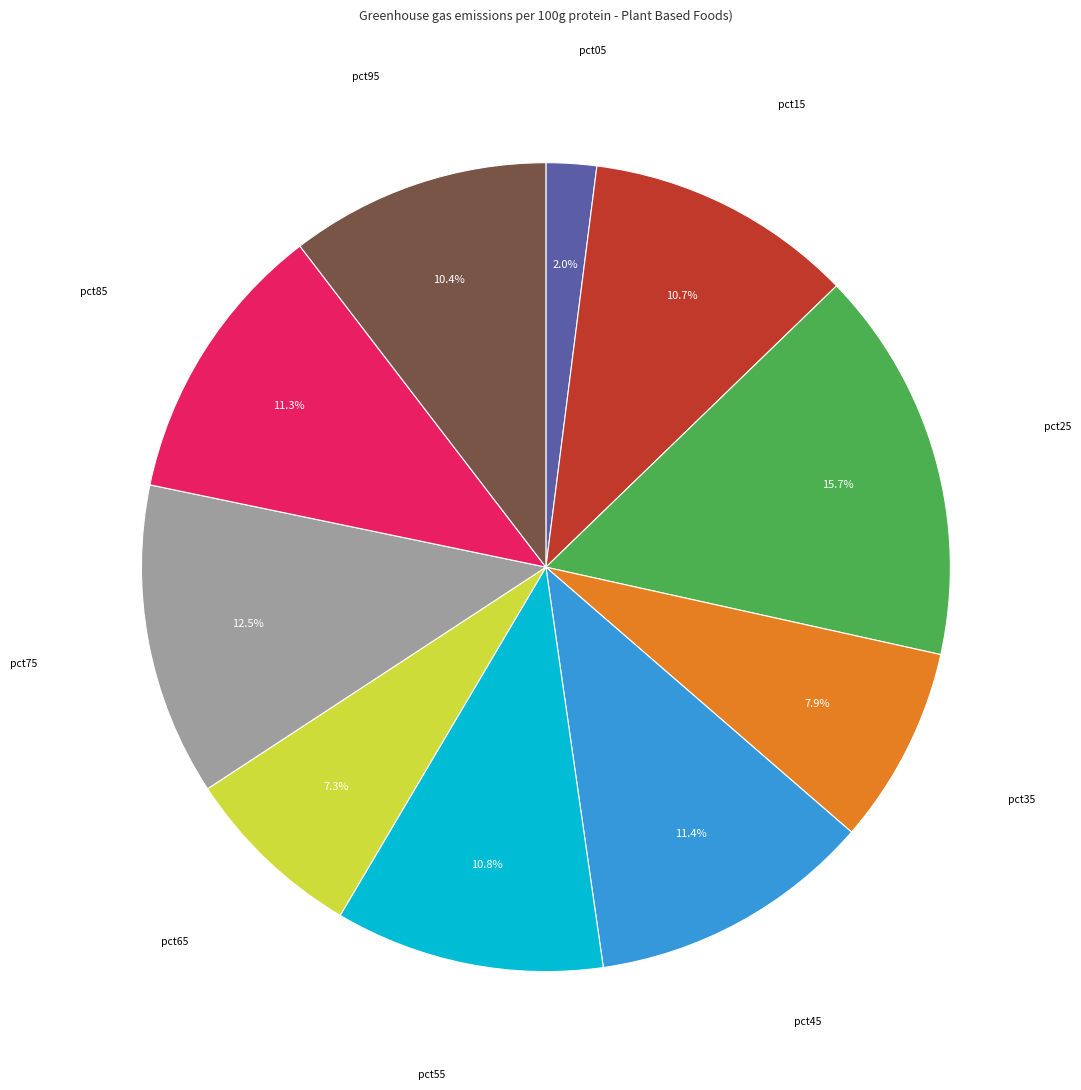

To the nearest percent, what is the average slice percentage?

10%